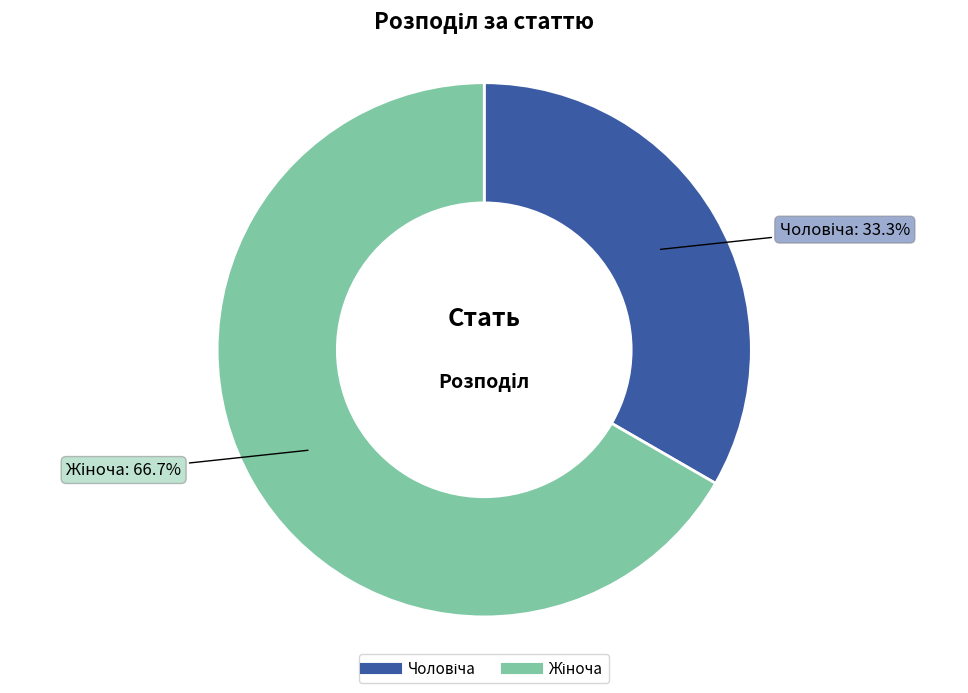

How many slices are in this pie chart?

2